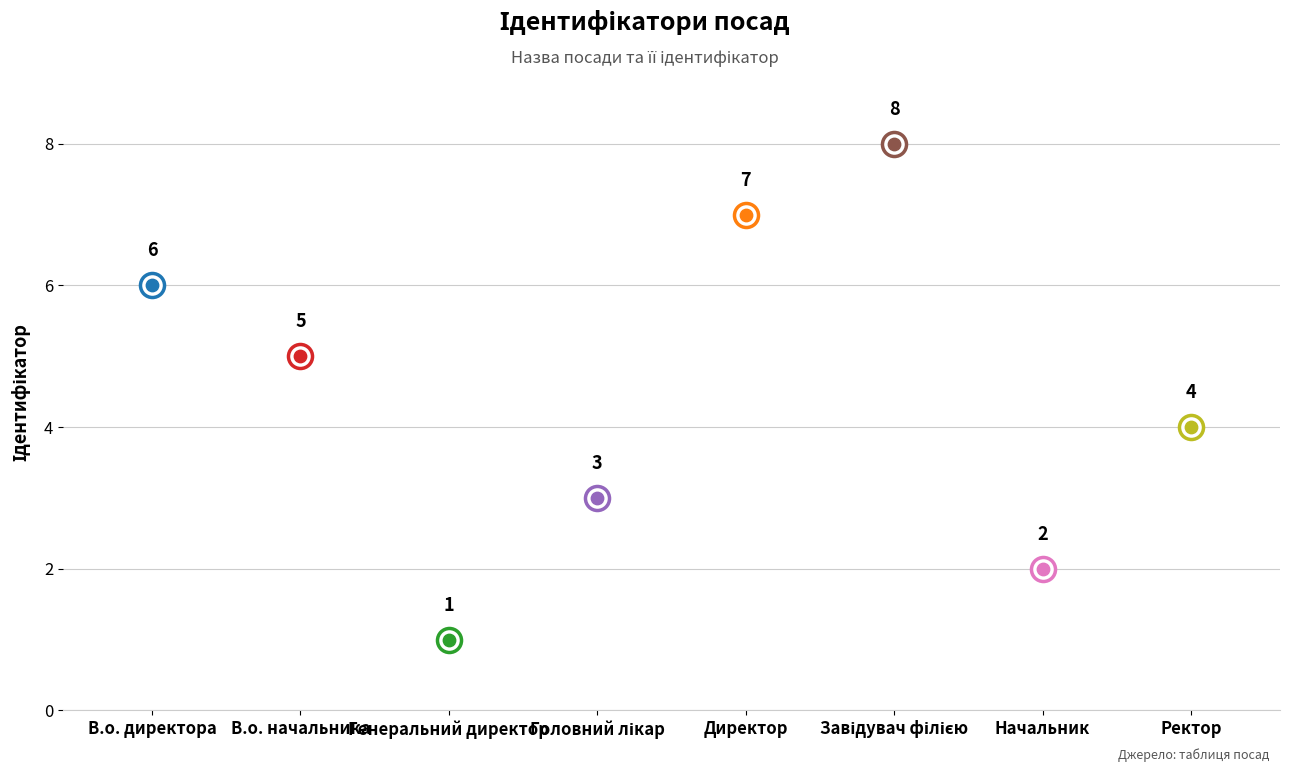

What is the ratio of the value at Генеральний директор to the value at Начальник?

0.5